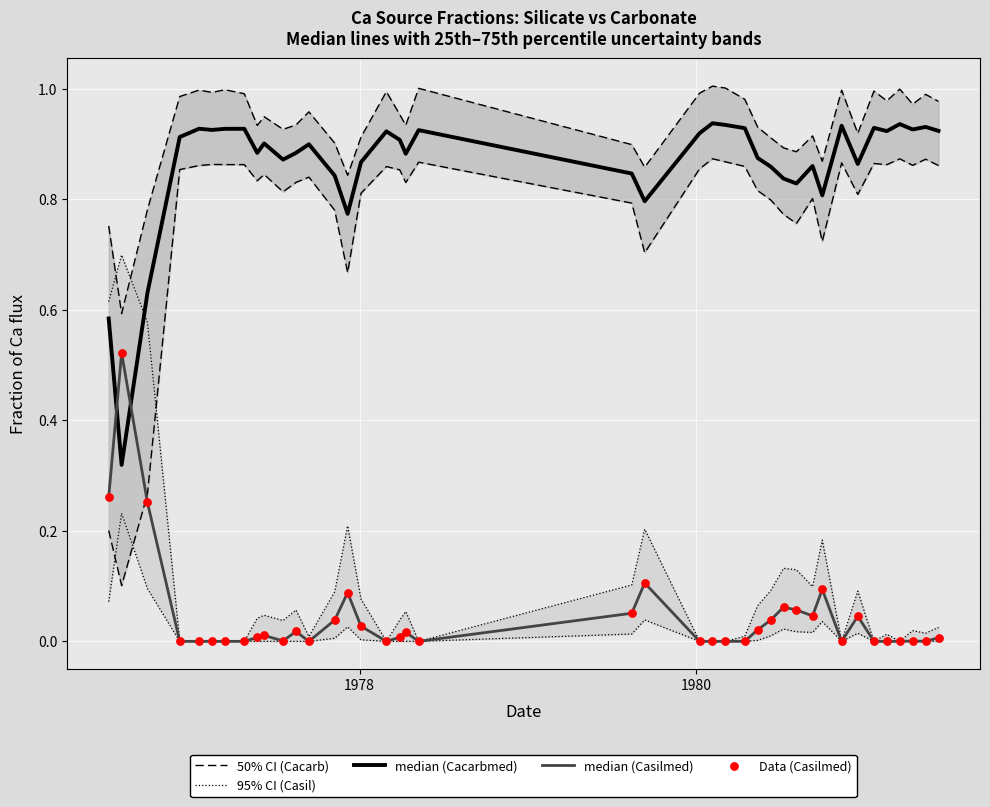

At how many categories does at least one series exceed 0?

40